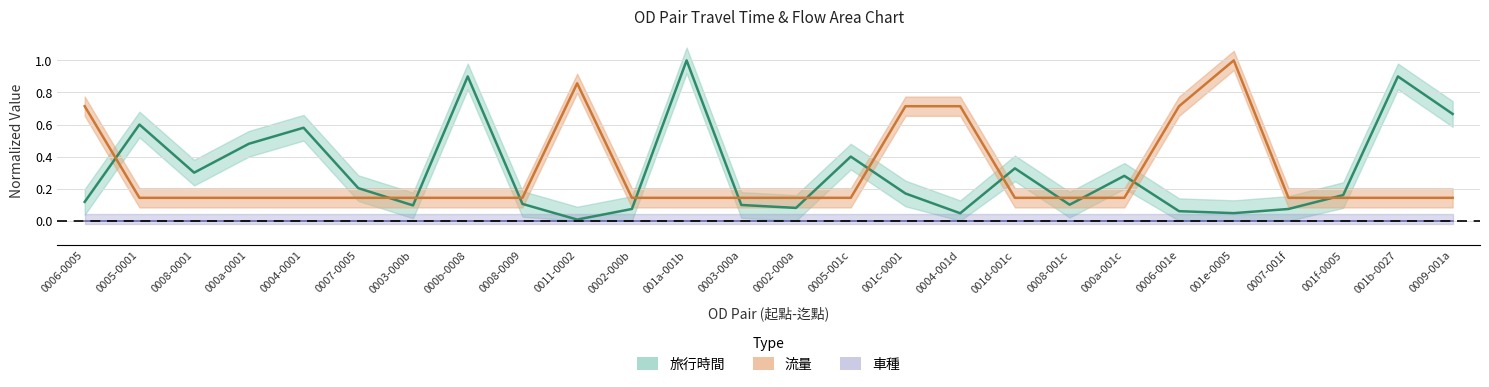

After their last crossing, which series has the higher values: 旅行時間 or 流量?

旅行時間